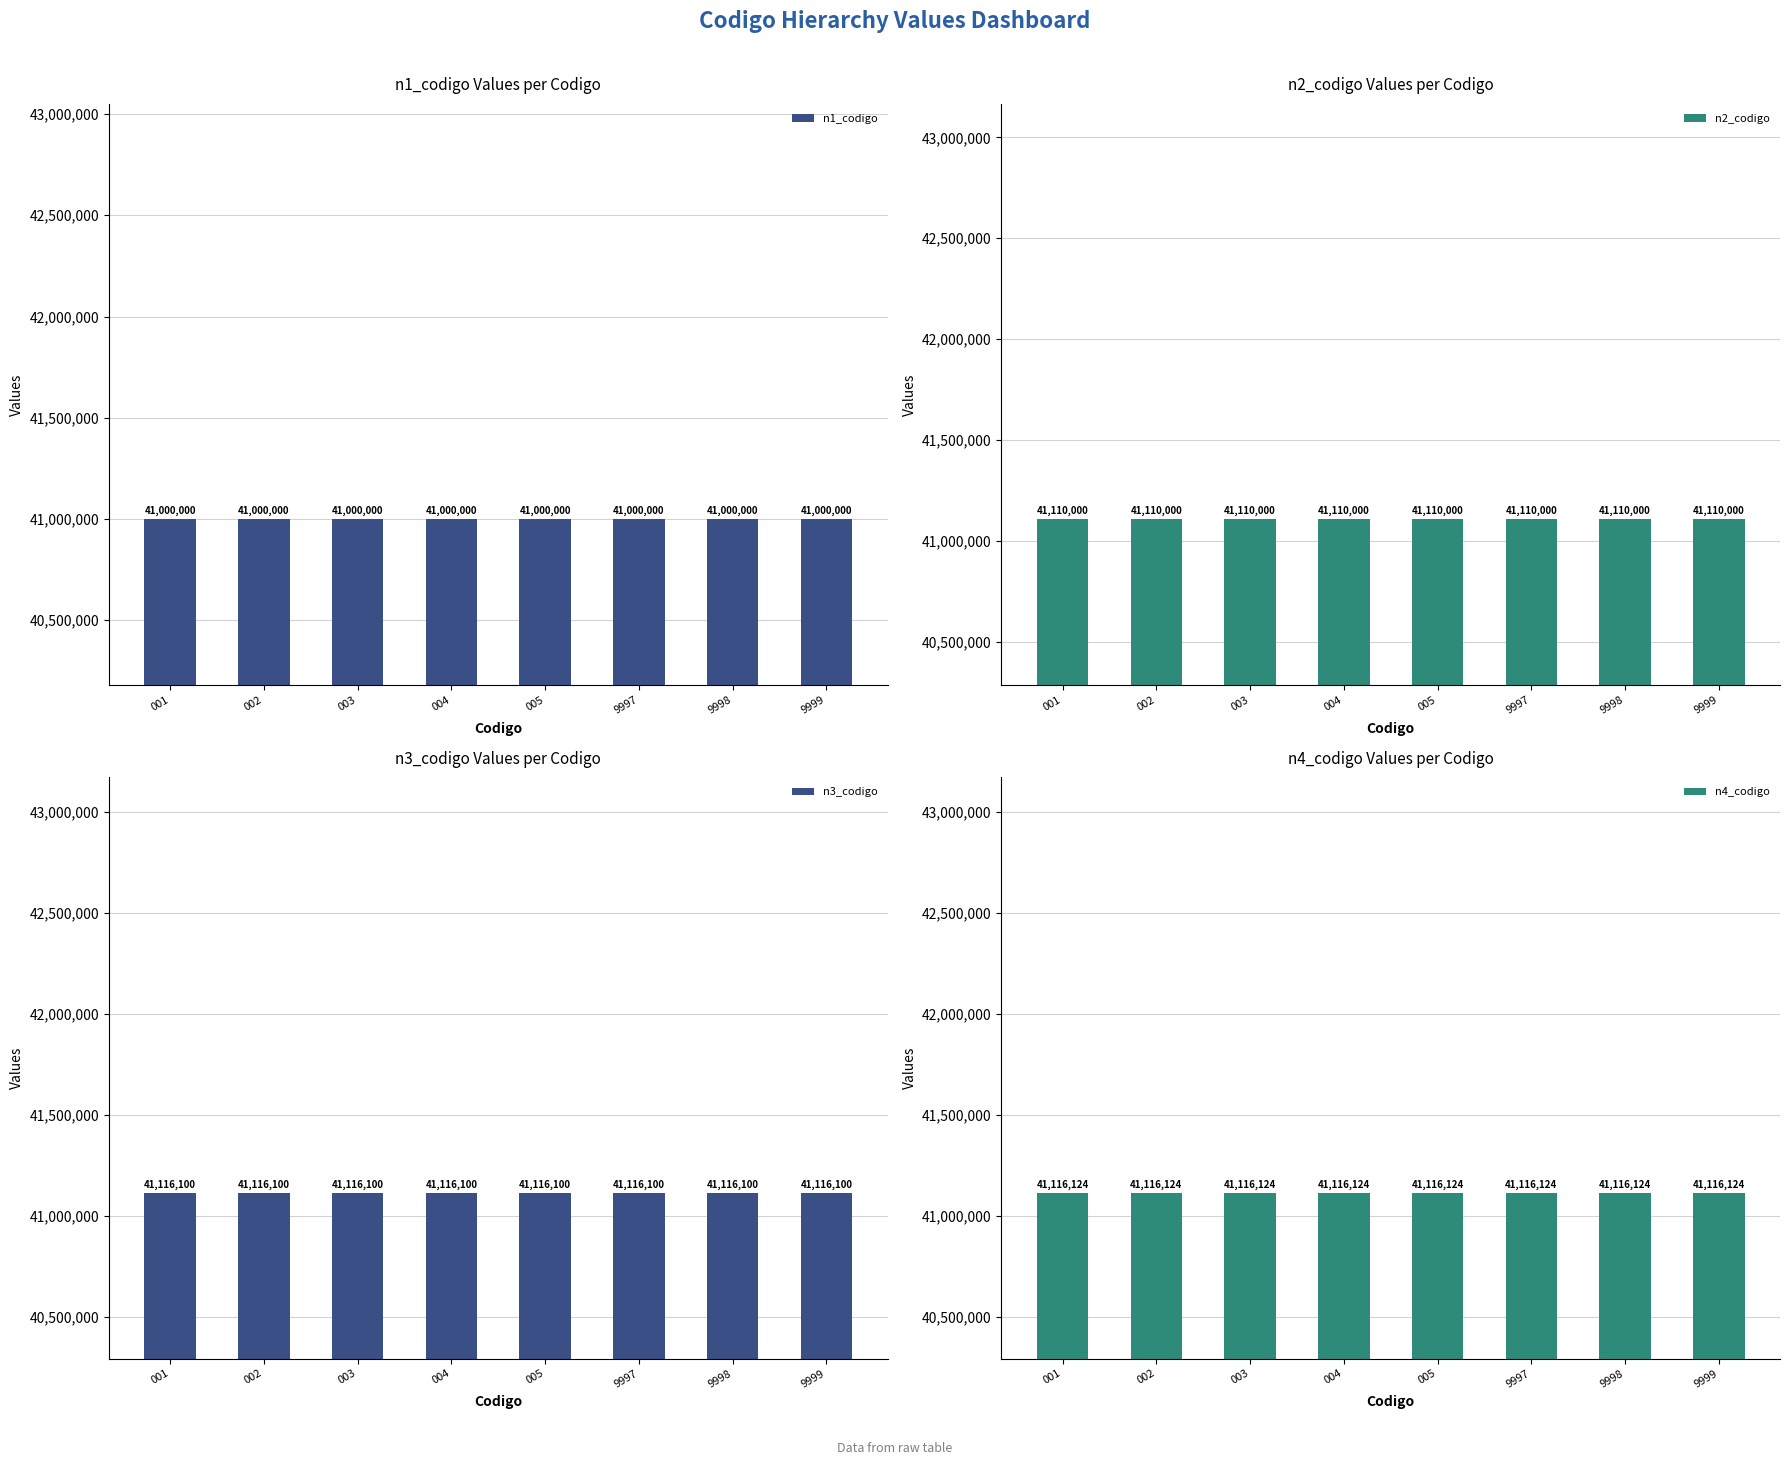

List the labels in order of n2_codigo value, smallest first.

001, 002, 003, 004, 005, 9997, 9998, 9999